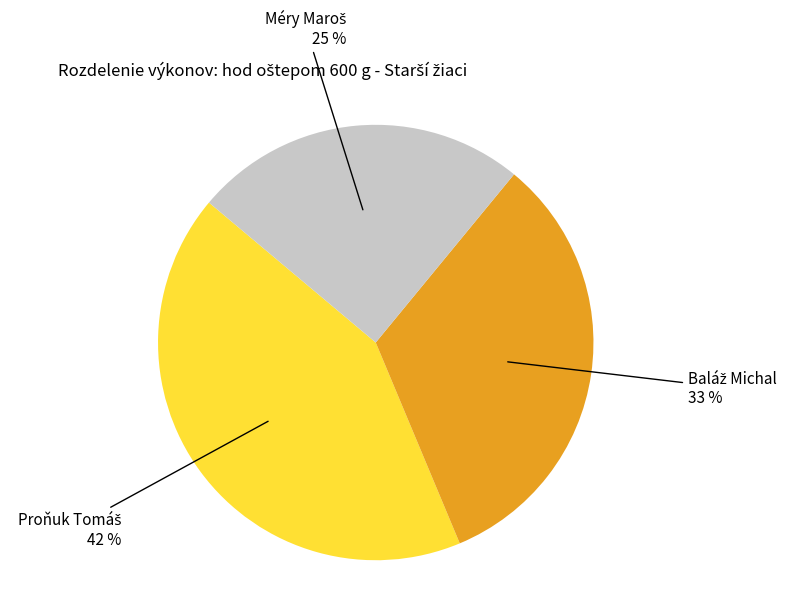

Is there any slice that represents more than half of the pie?

No